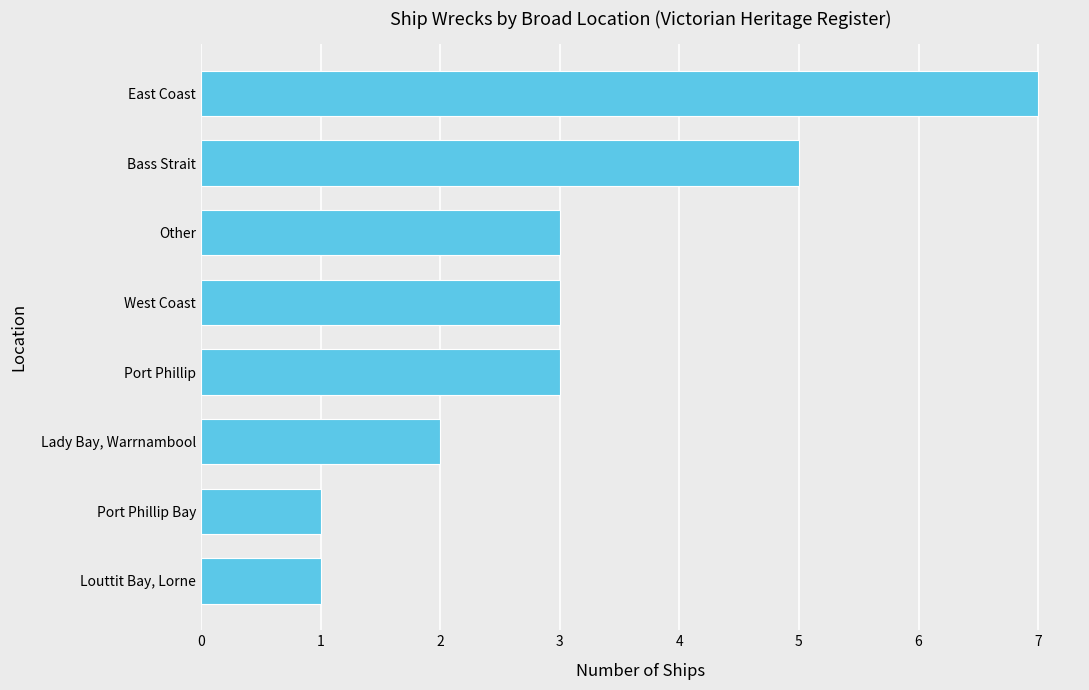

What is the greatest value displayed?

7